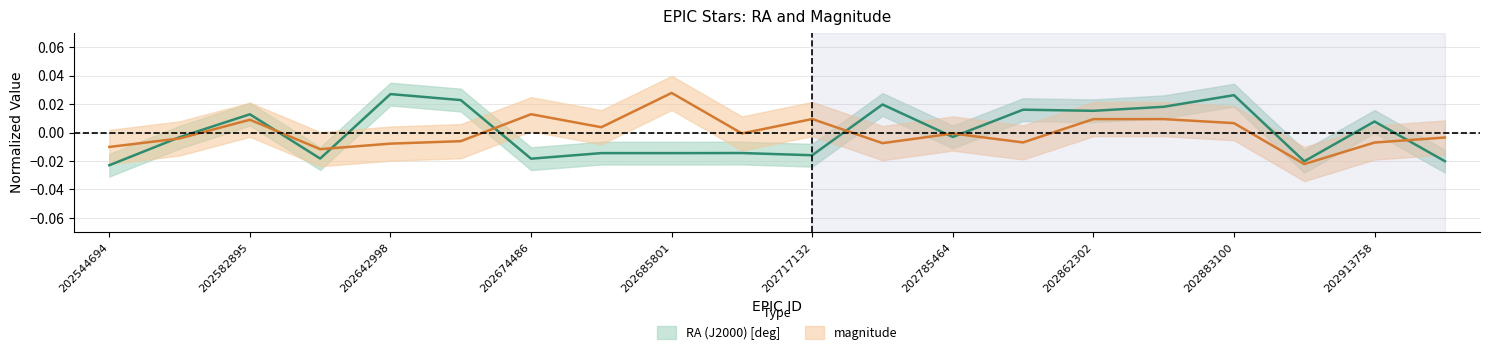

The value of magnitude at 202861435 is -0.0. True or false?

False